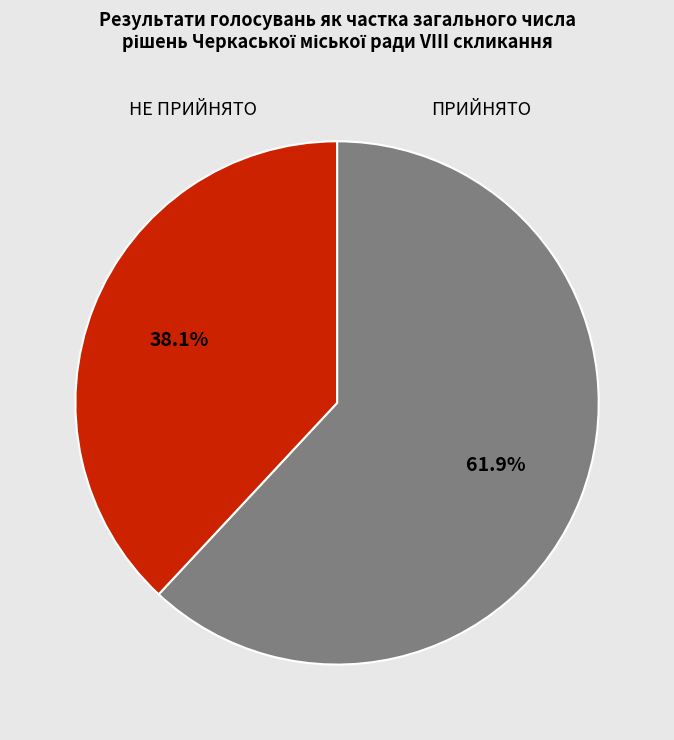

Is there any slice that represents more than half of the pie?

Yes